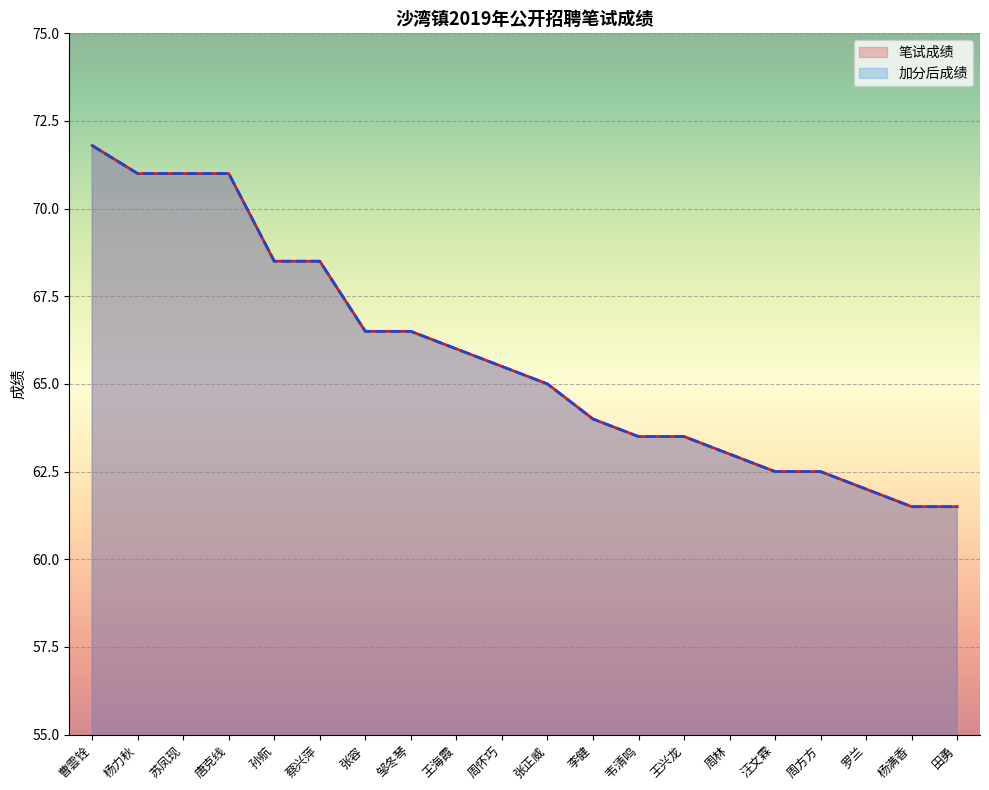

True or false: 笔试成绩 and 加分后成绩 cross at least once.

False